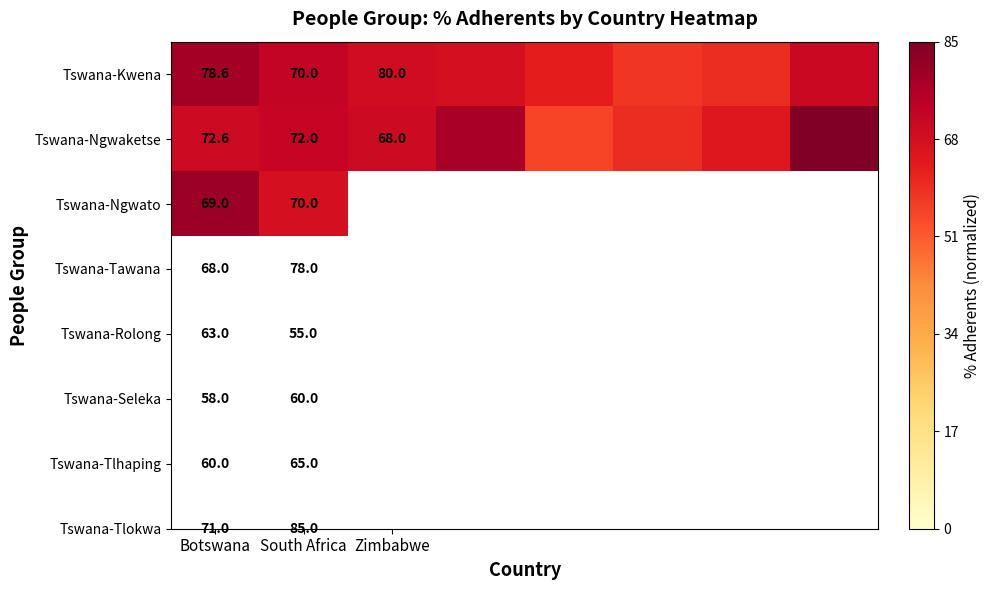

What is the total value across all series at Botswana?

220.2